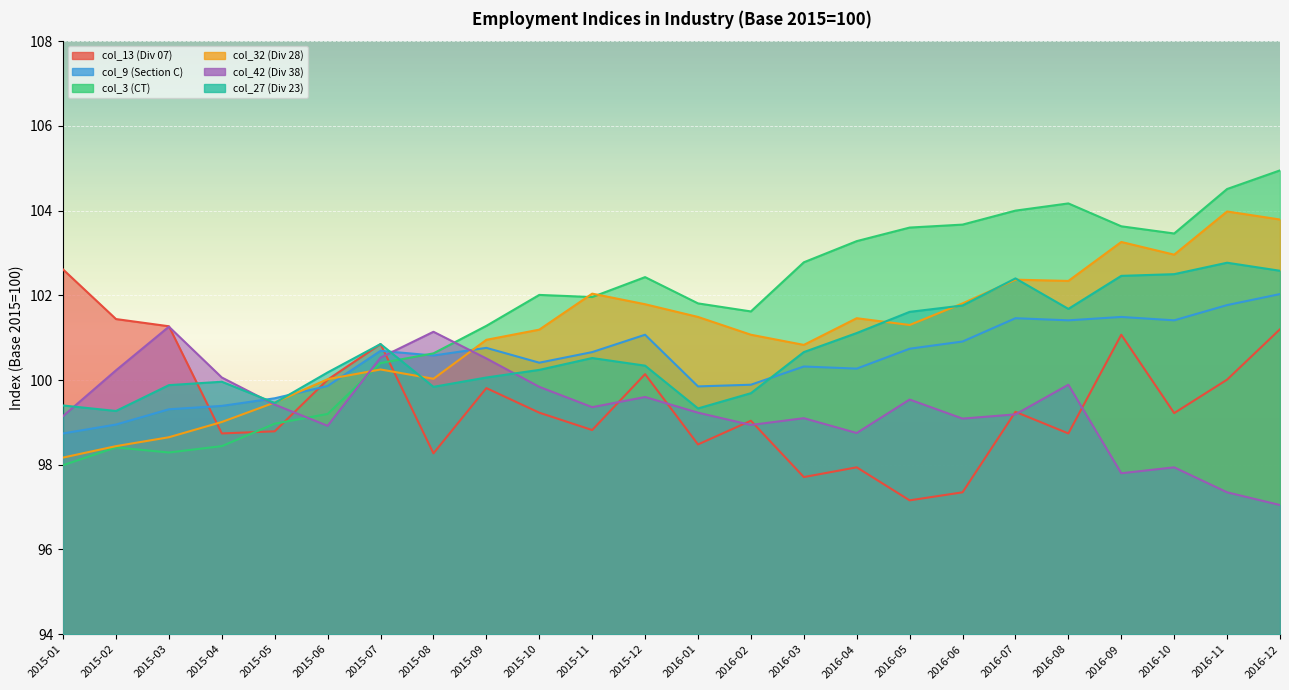

Does the chart display data point markers on the line(s)?

No